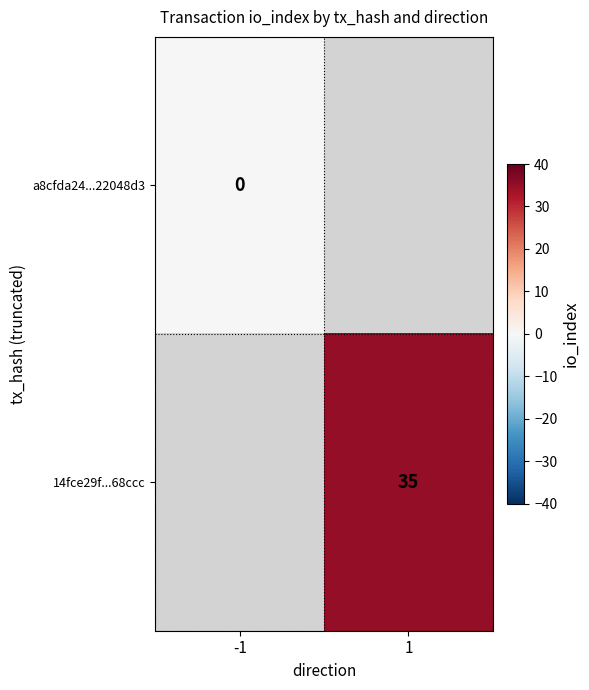

Count the number of categories in the chart.

2